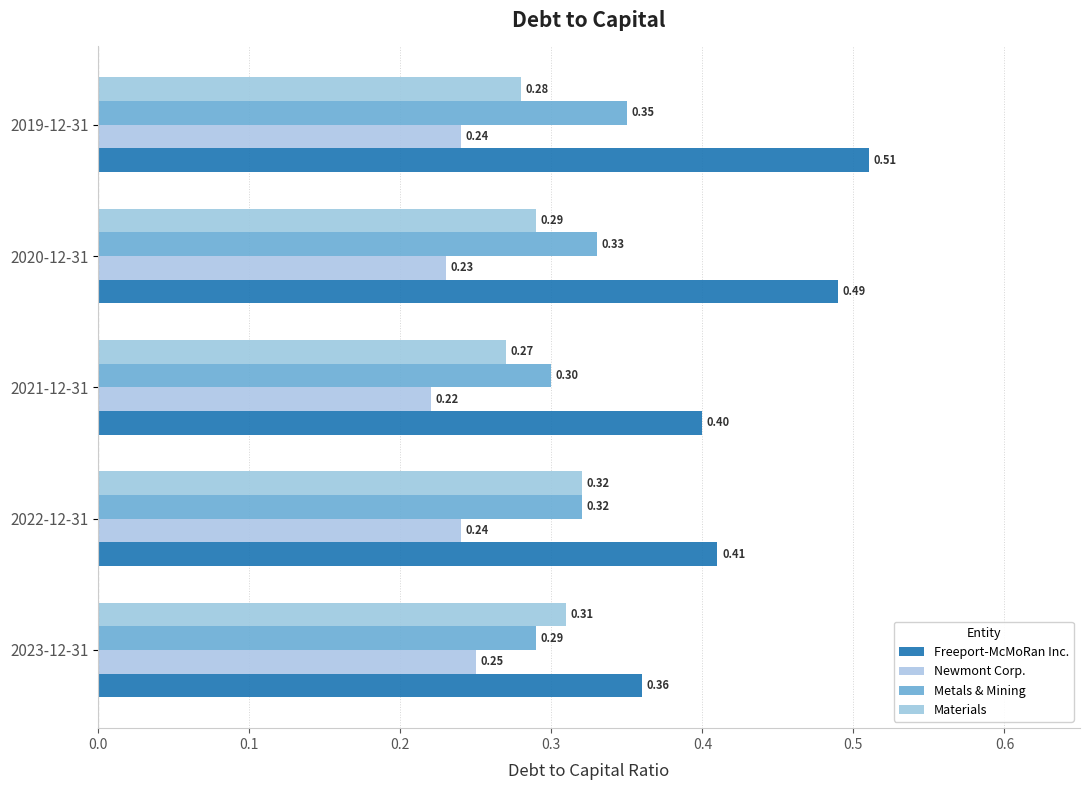

What are all the series names shown in the legend?

Freeport-McMoRan Inc., Newmont Corp., Metals & Mining, Materials